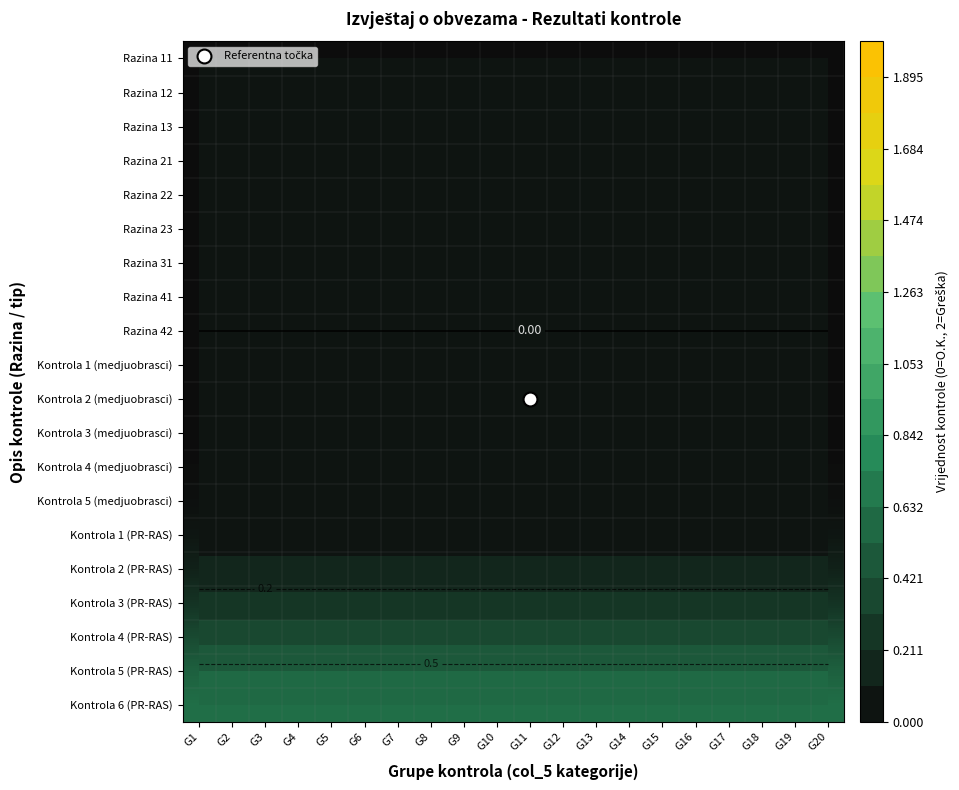

At which category is the sum across all series the highest?

G1